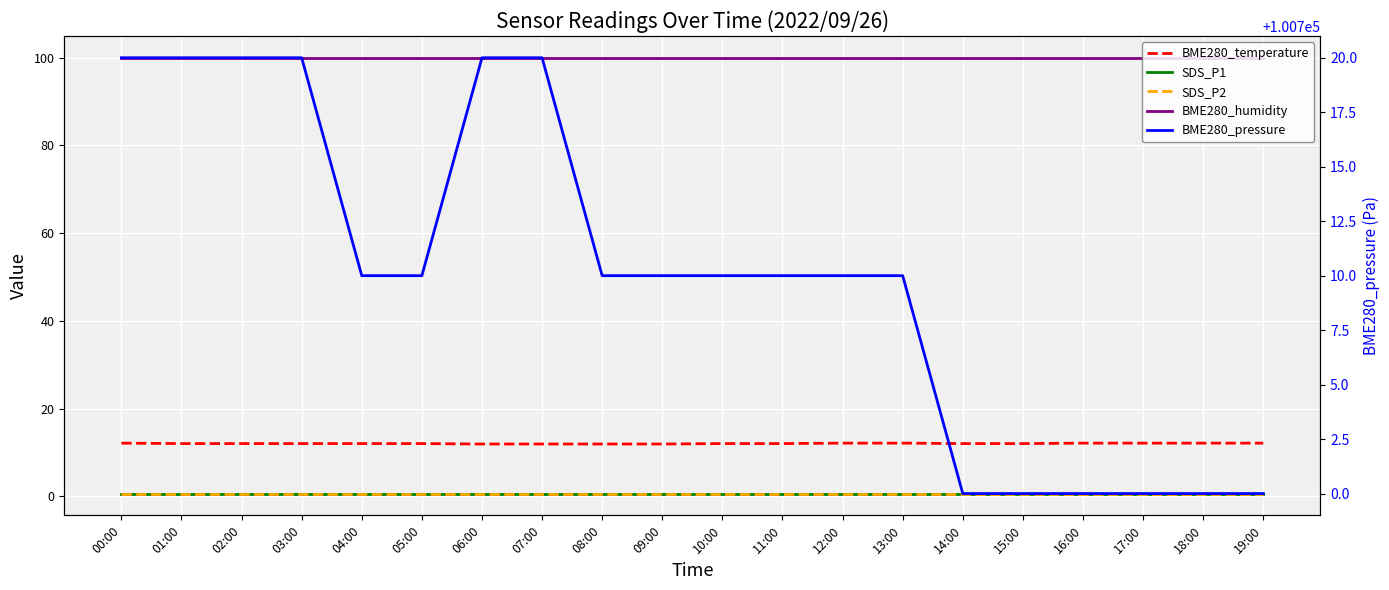

At which label does BME280_humidity reach its minimum?

00:00